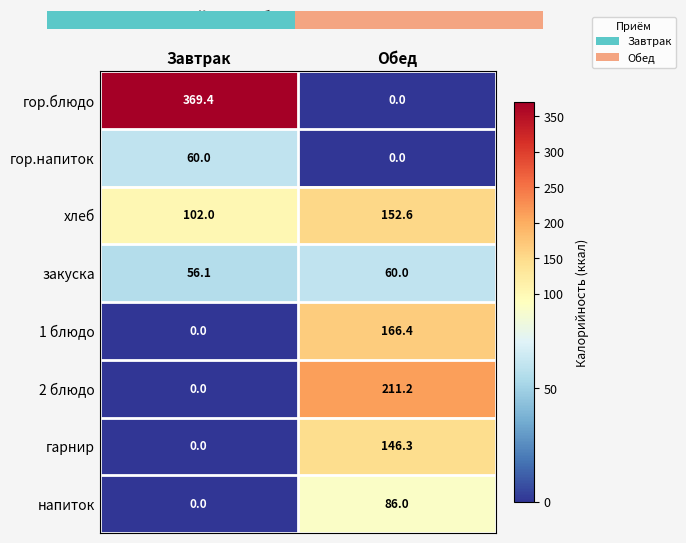

Reading right to left, what are all the values shown in this chart?

гор.блюдо: Обед=0.0	Завтрак=369.4
гор.напиток: Обед=0.0	Завтрак=60.0
хлеб: Обед=152.6	Завтрак=102.0
закуска: Обед=60.0	Завтрак=56.1
1 блюдо: Обед=166.4	Завтрак=0.0
2 блюдо: Обед=211.2	Завтрак=0.0
гарнир: Обед=146.3	Завтрак=0.0
напиток: Обед=86.0	Завтрак=0.0